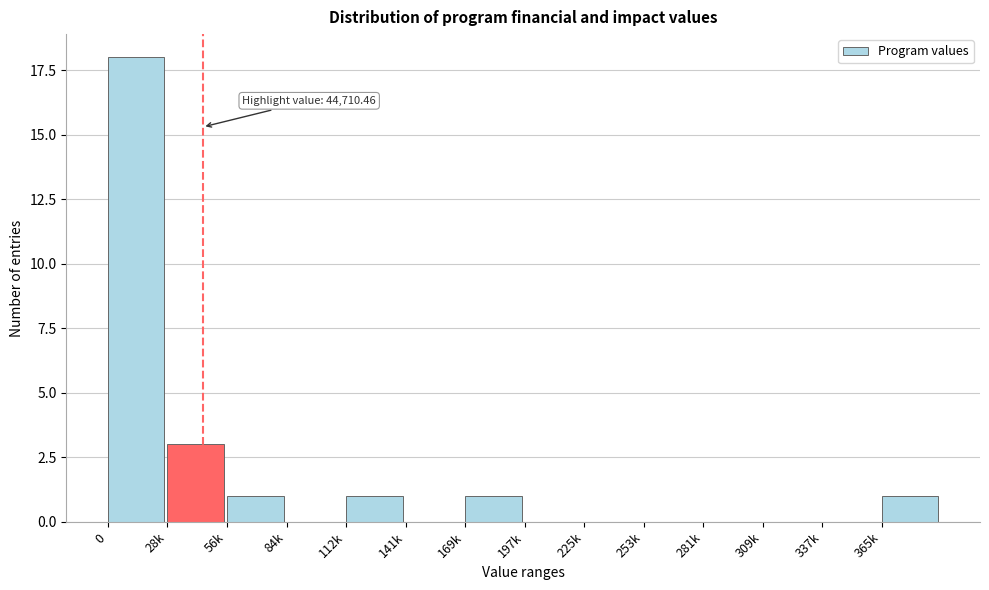

Reading left to right, extract all data points from this chart.

0=18	28k=3	56k=1	84k=0	112k=1	141k=0	169k=1	197k=0	225k=0	253k=0	281k=0	309k=0	337k=0	365k=1